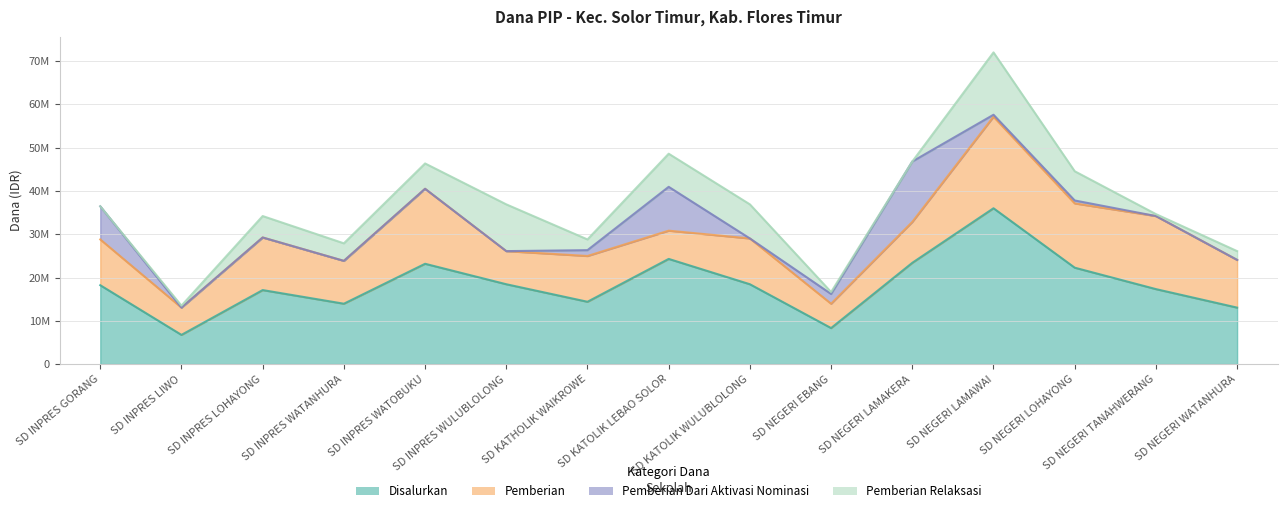

True or false: Pemberian Relaksasi has more than 0 interior local peaks.

True